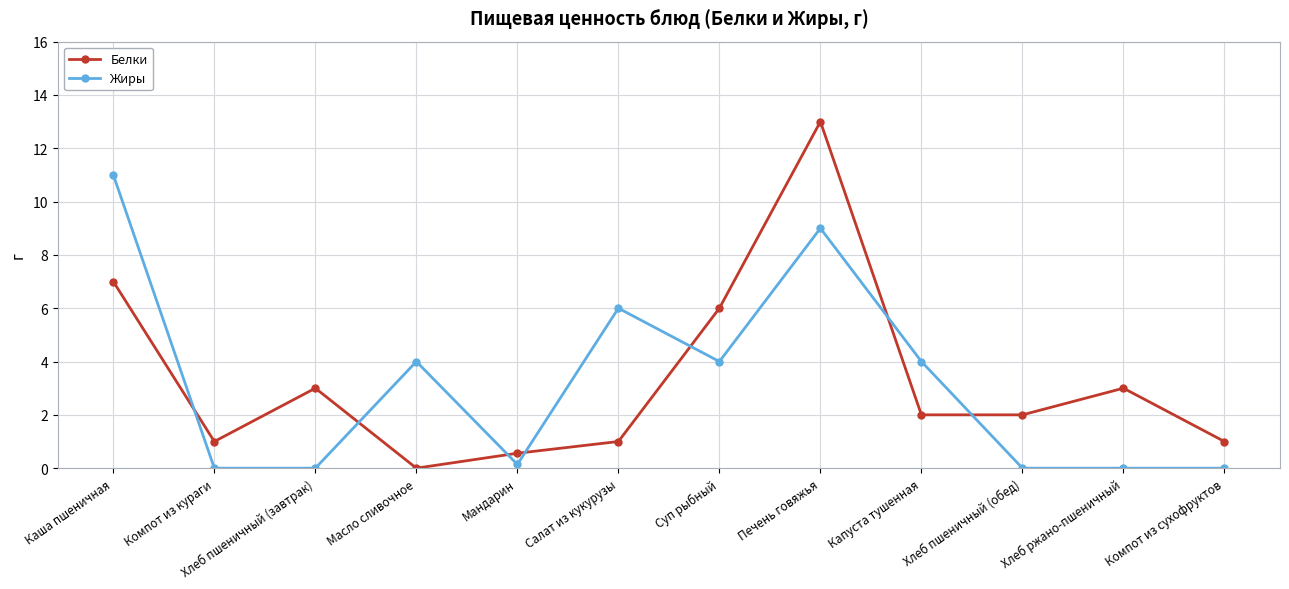

Reading right to left, extract all data points from this chart.

Белки: 1.0	3.0	2.0	2.0	13.0	6.0	1.0	0.6	0.0	3.0	1.0	7.0
Жиры: 0.0	0.0	0.0	4.0	9.0	4.0	6.0	0.1	4.0	0.0	0.0	11.0